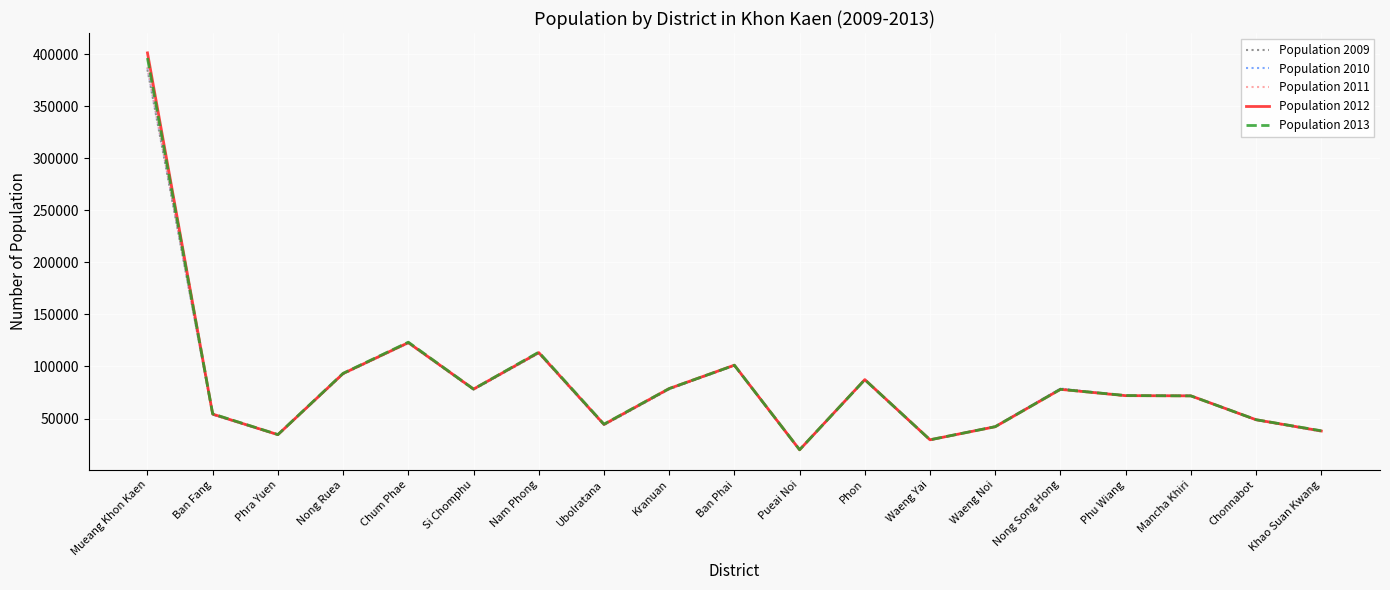

Read the Population 2012 value at Phon, to the nearest 10.

87410